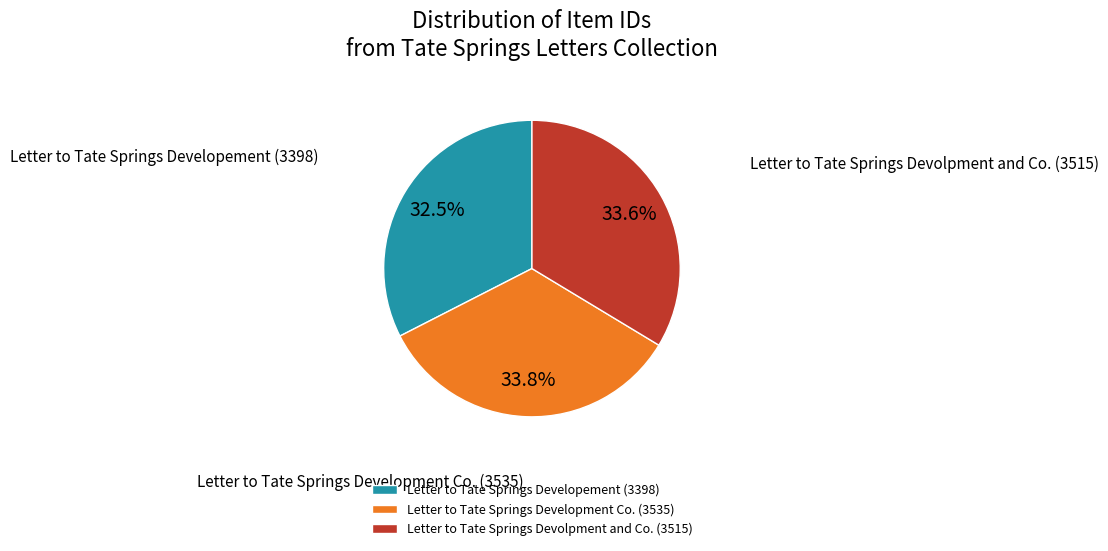

Combined, what portion of the pie is Letter to Tate Springs Developement (3398) and Letter to Tate Springs Devolpment and Co. (3515)?

66.2%